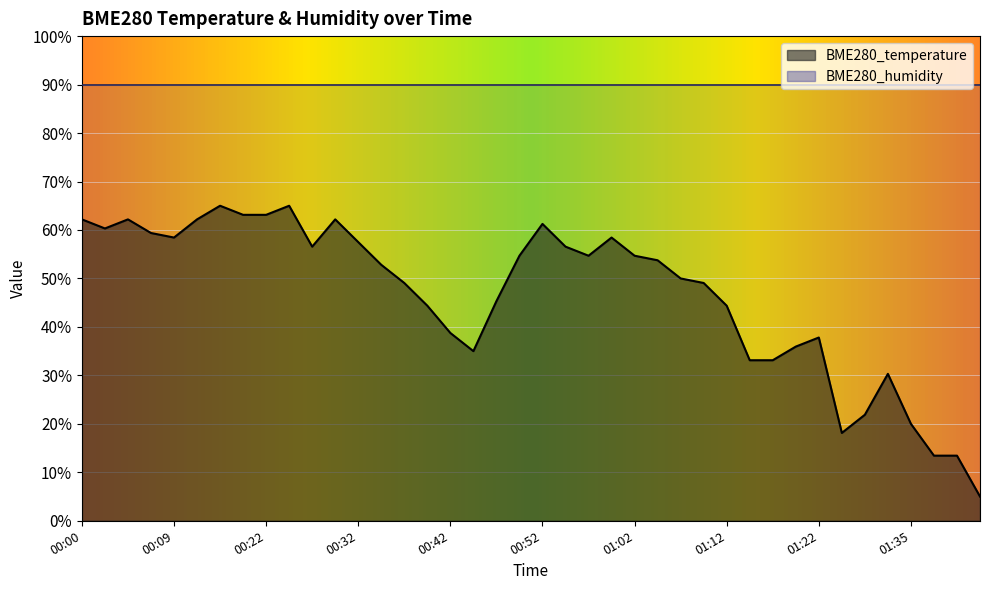

The value at 00:54 is 31.7. True or false?

False